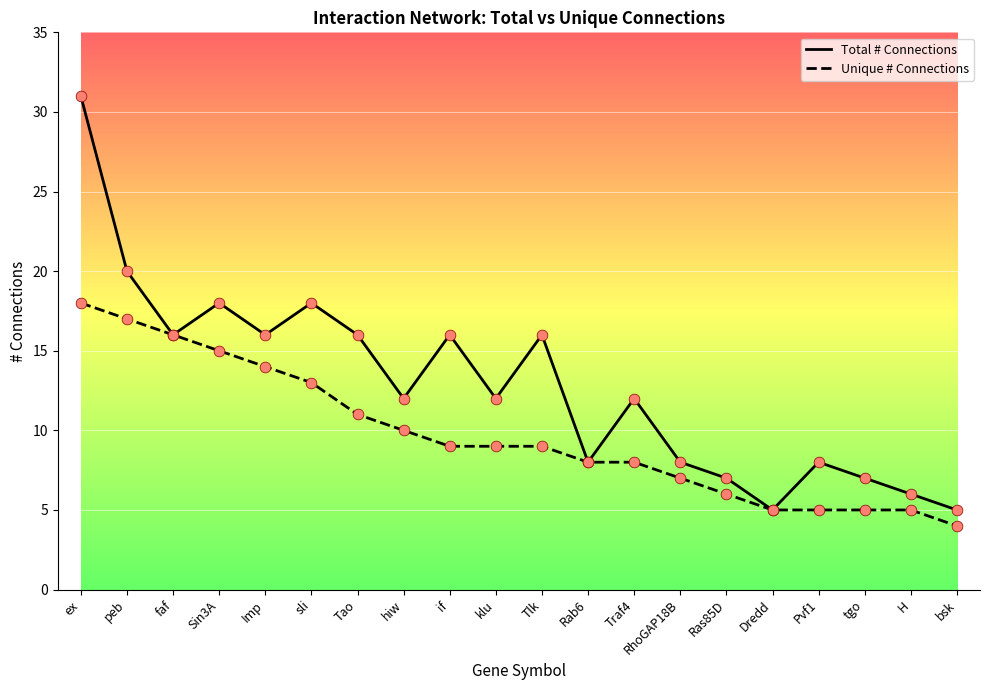

At how many categories does at least one series exceed 20?

1